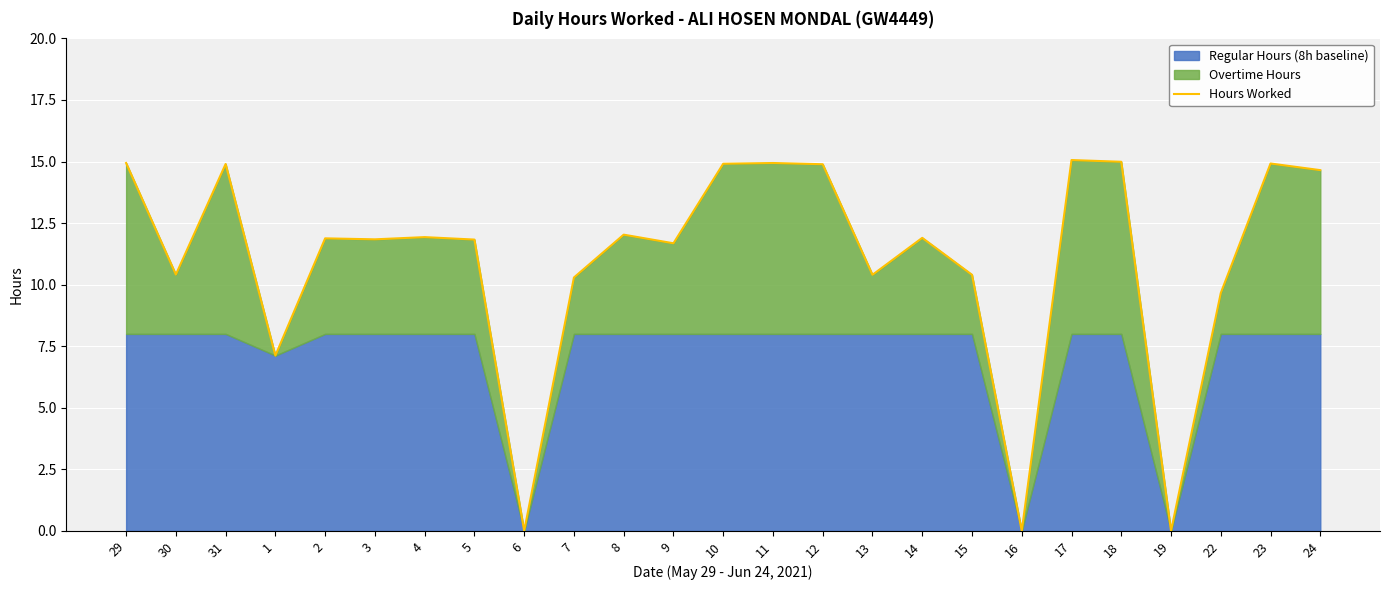

Where is the first local minimum?

30